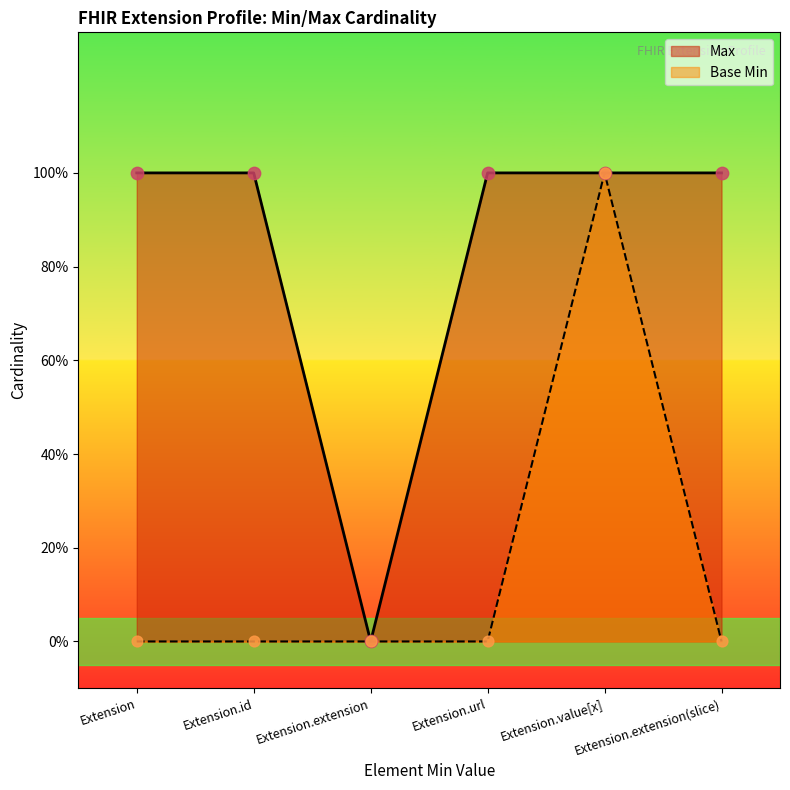

What are all the series names shown in the legend?

Max, Base Min